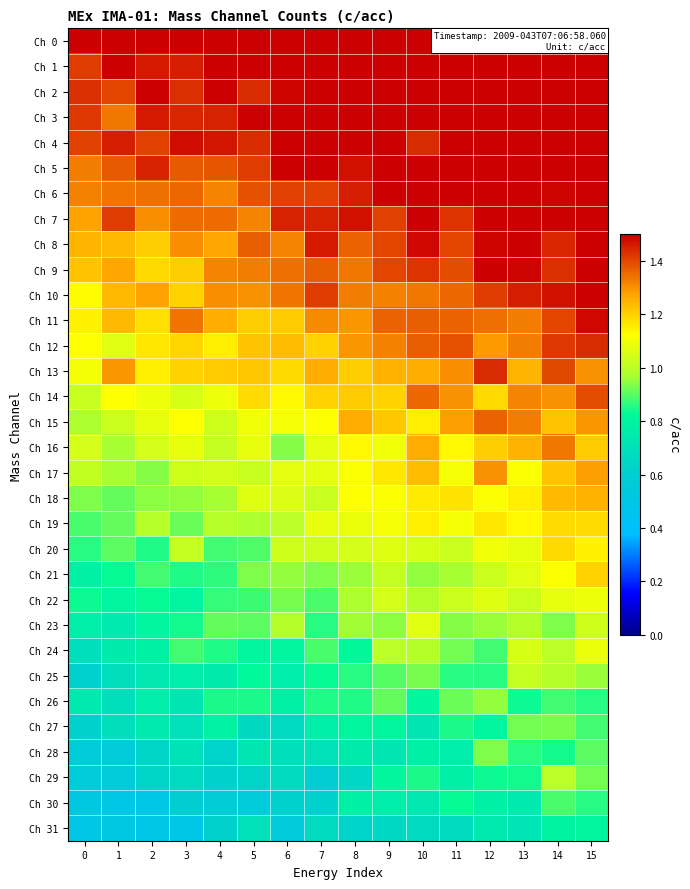

What is the difference between the highest and lowest values at 7?

0.9